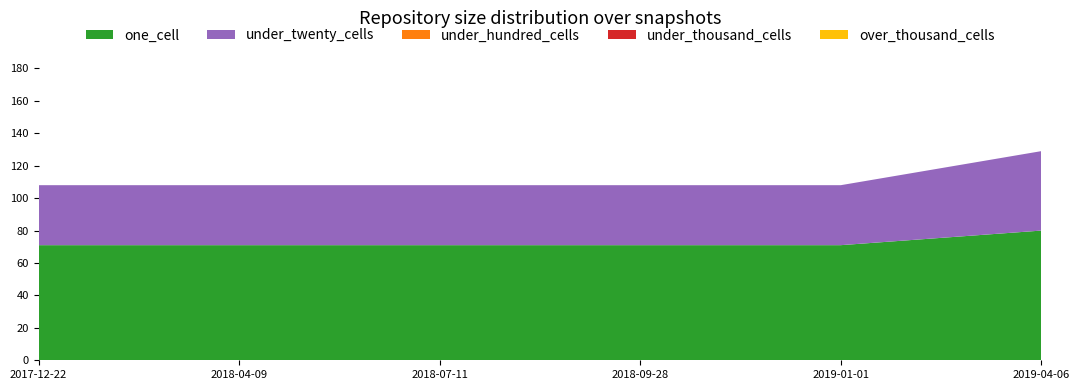

Reading left to right, extract all data points from this chart.

one_cell: 71	71	71	71	71	80
under_twenty_cells: 37	37	37	37	37	49
under_hundred_cells: 0	0	0	0	0	0
under_thousand_cells: 0	0	0	0	0	0
over_thousand_cells: 0	0	0	0	0	0